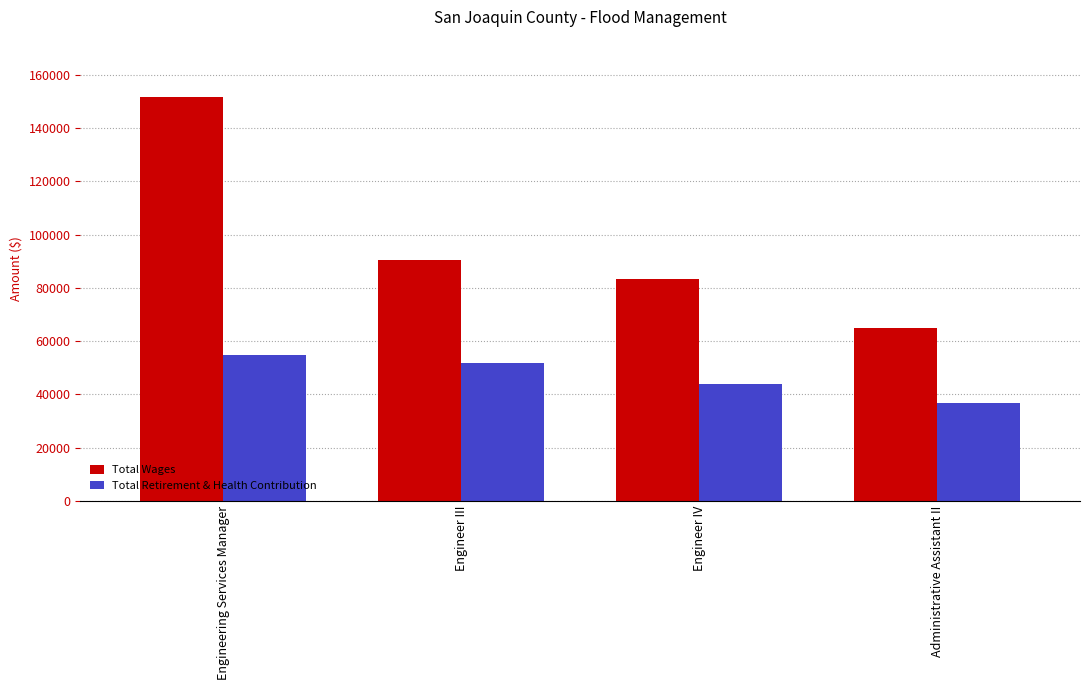

Reading right to left, transcribe all the data shown in this chart.

Total Wages: Administrative Assistant II=64812	Engineer IV=83467	Engineer III=90552	Engineering Services Manager=151484
Total Retirement & Health Contribution: Administrative Assistant II=36920	Engineer IV=43846	Engineer III=51681	Engineering Services Manager=54804